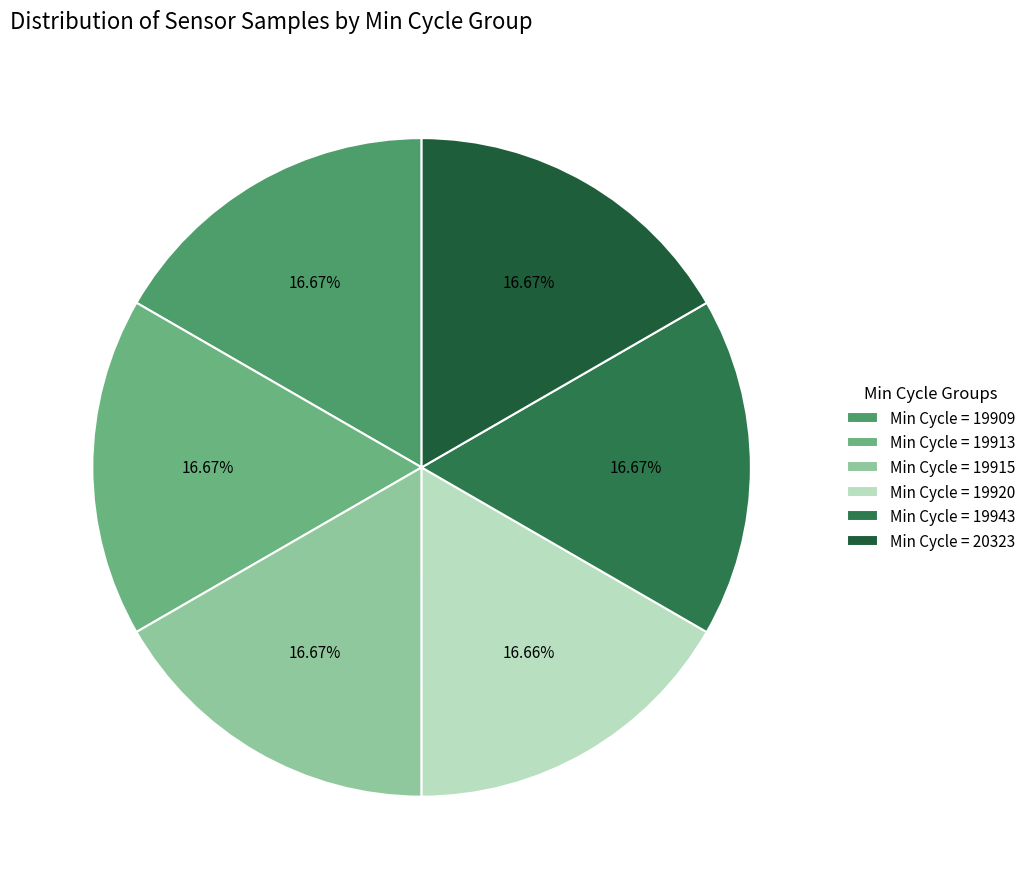

Does any single category account for the majority?

No